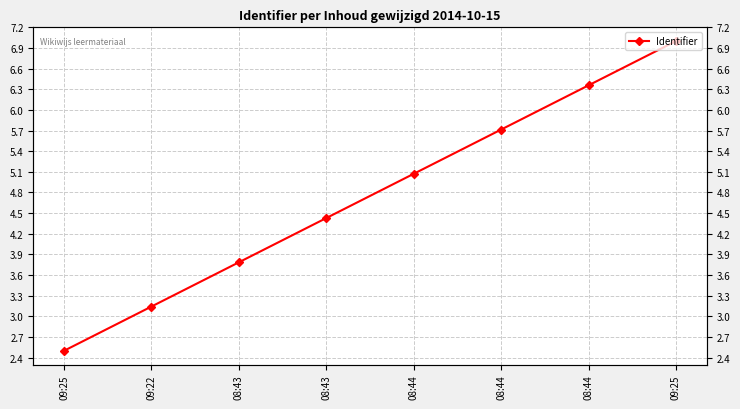

Where does the data first go above 5?

08:44